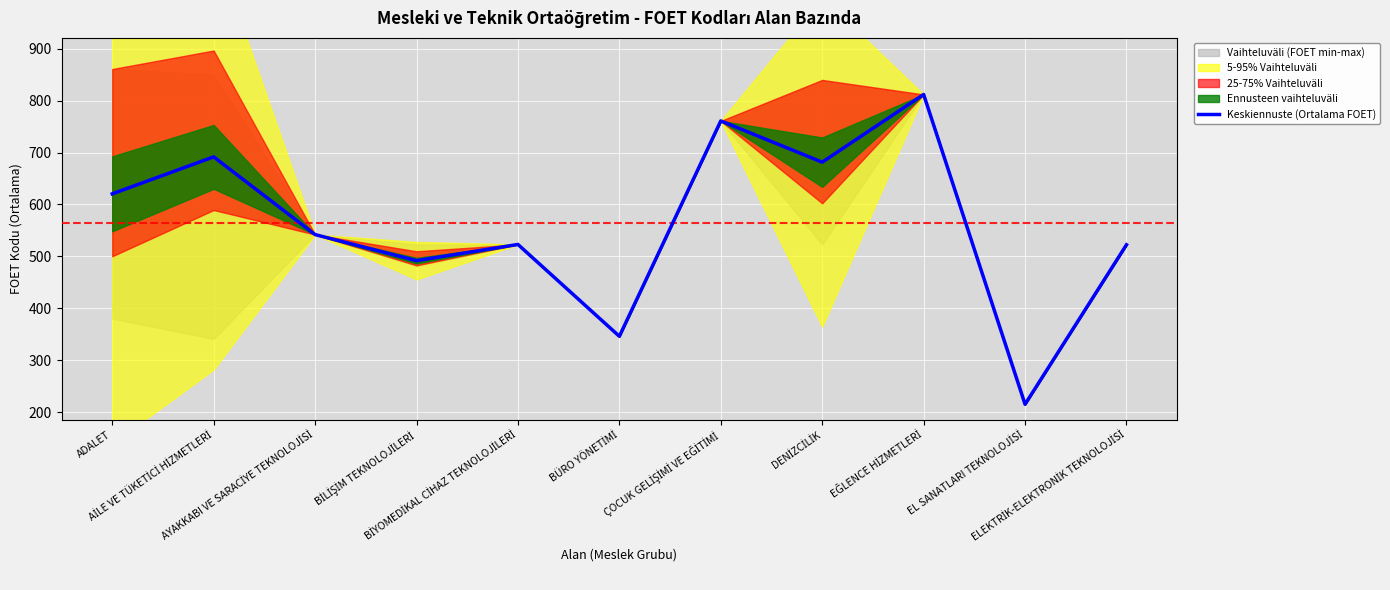

At which label is the value closest to 513?

ELEKTRİK-ELEKTRONİK TEKNOLOJİSİ